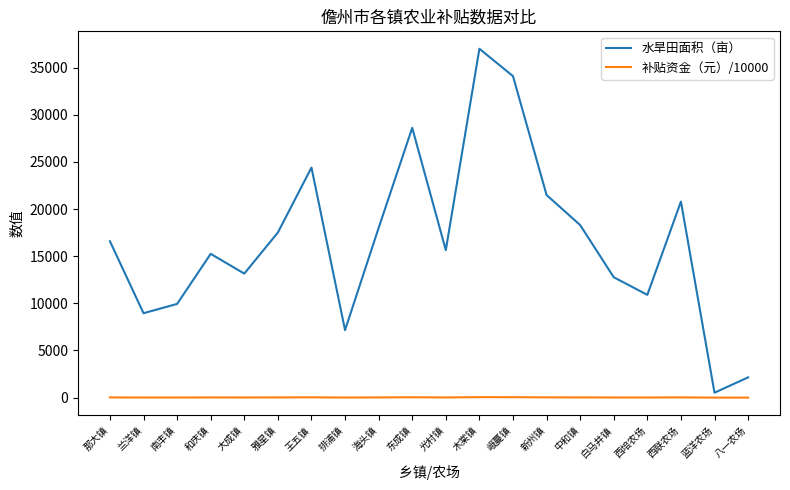

What is the maximum value for 水旱田面积（亩）?

37000.0